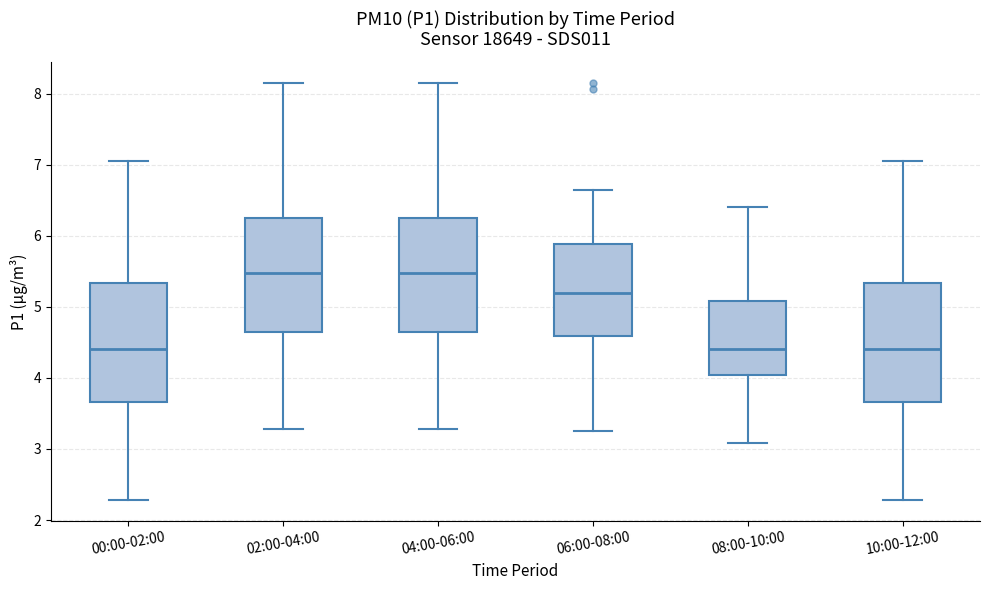

Reading left to right, transcribe this box plot: for each box, give where its median line is, the range the box spans, and where its two whiskers end, as read against the y-axis. The values are not printed on the chart, so give them approximately, as read against the axis.

00:00-02:00: median 4.4, box 3.7 to 5.3, whiskers 2.3 to 7.1
02:00-04:00: median 5.5, box 4.6 to 6.2, whiskers 3.3 to 8.2
04:00-06:00: median 5.5, box 4.6 to 6.2, whiskers 3.3 to 8.2
06:00-08:00: median 5.2, box 4.6 to 5.9, whiskers 3.3 to 6.7
08:00-10:00: median 4.4, box 4.0 to 5.1, whiskers 3.1 to 6.4
10:00-12:00: median 4.4, box 3.7 to 5.3, whiskers 2.3 to 7.1